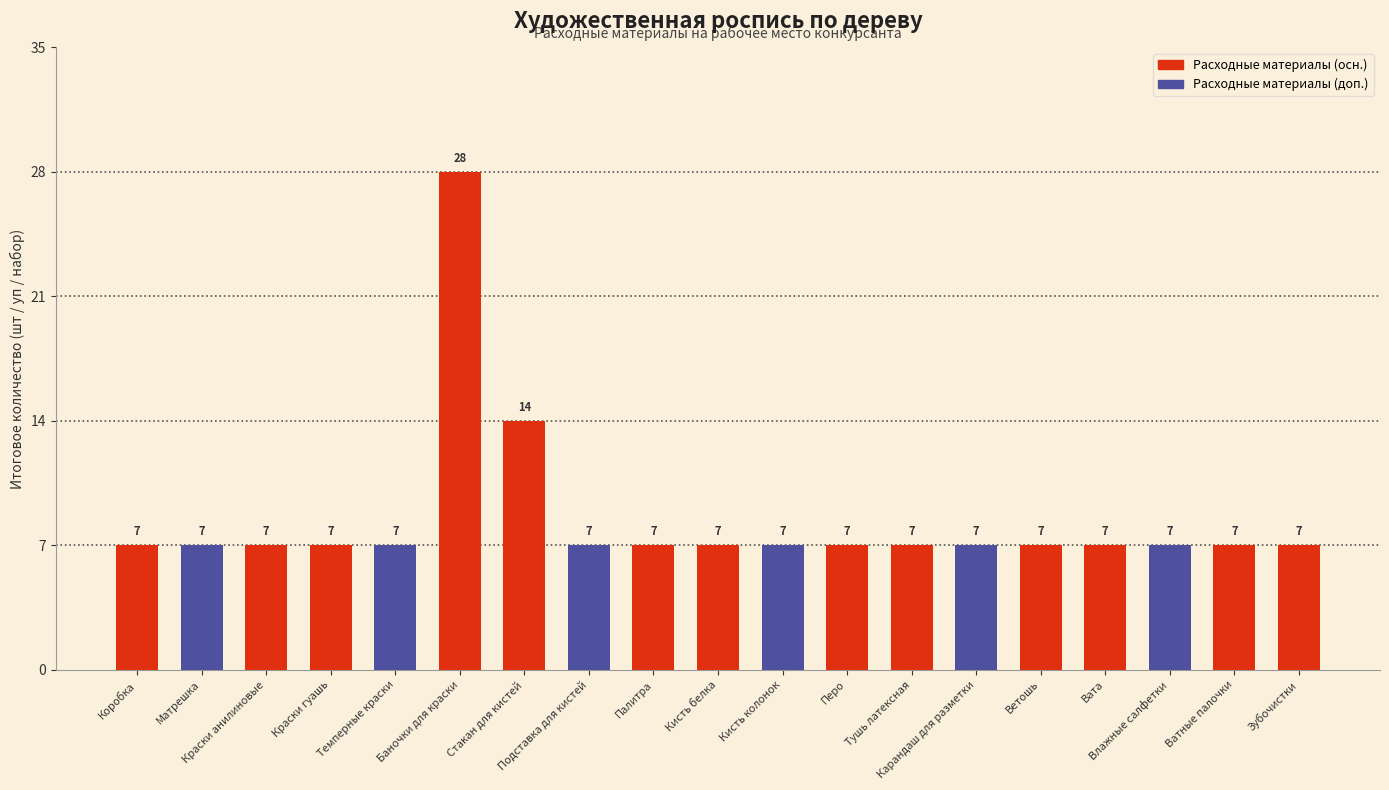

Does the chart contain stacked bars?

No